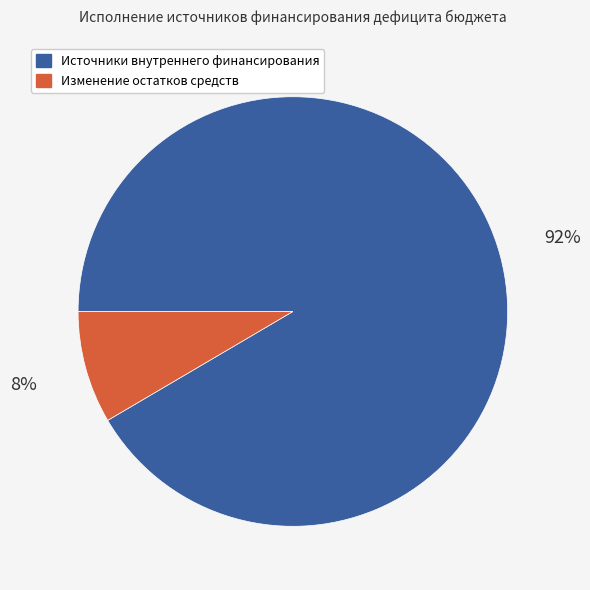

Which category has the smallest portion of the pie?

Изменение остатков средств